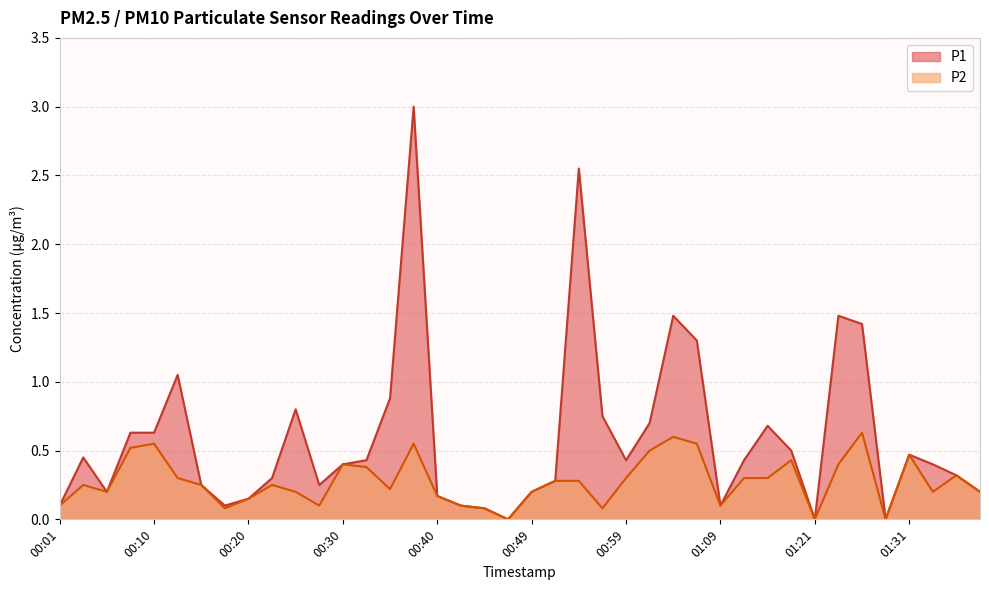

What position from the right is 00:40?

24